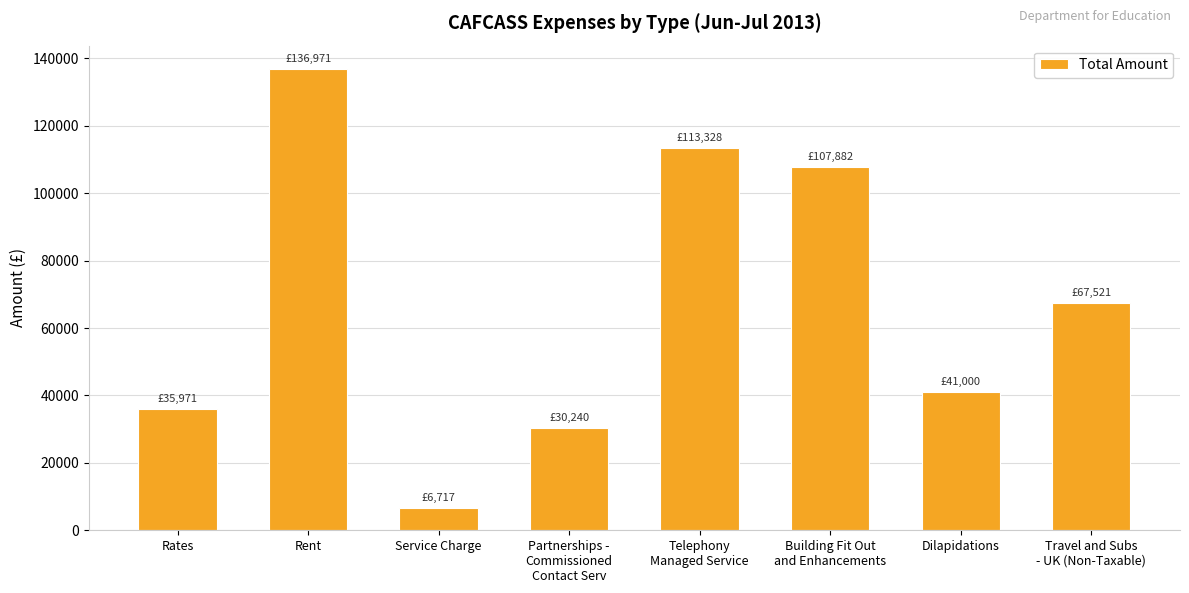

At which category does the chart reach its peak across all series?

Rent